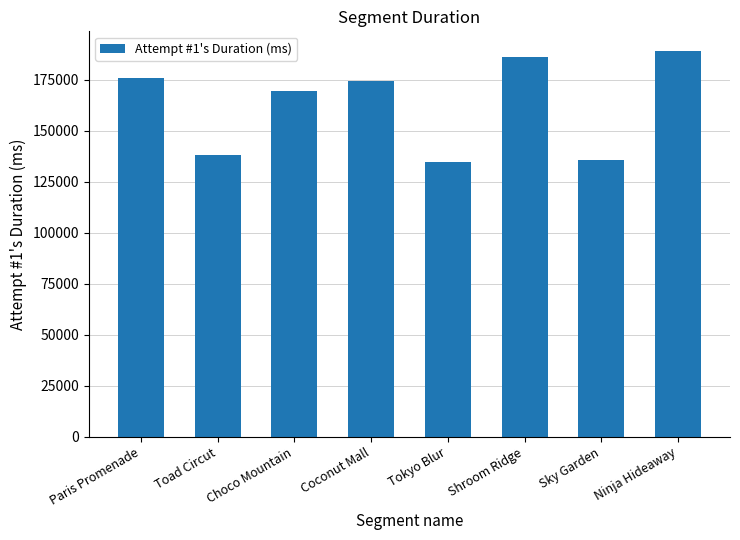

What is the value of the 6th bar from the left?

185982